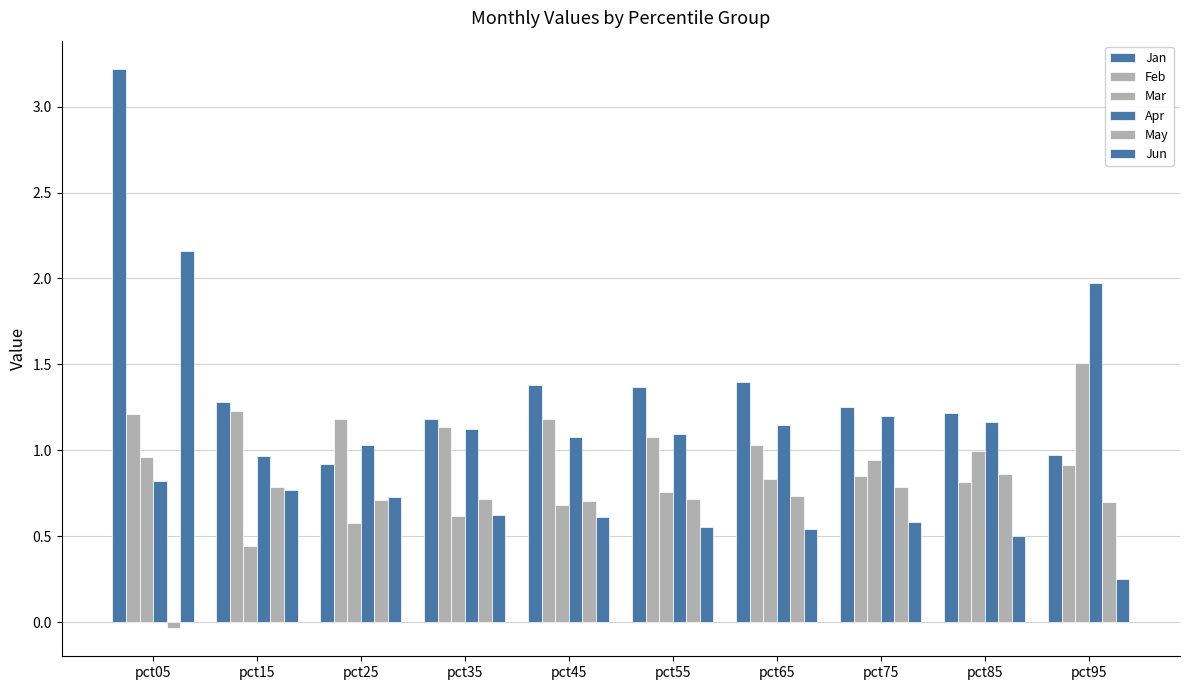

What is the approximate value of Feb at pct95?

0.9